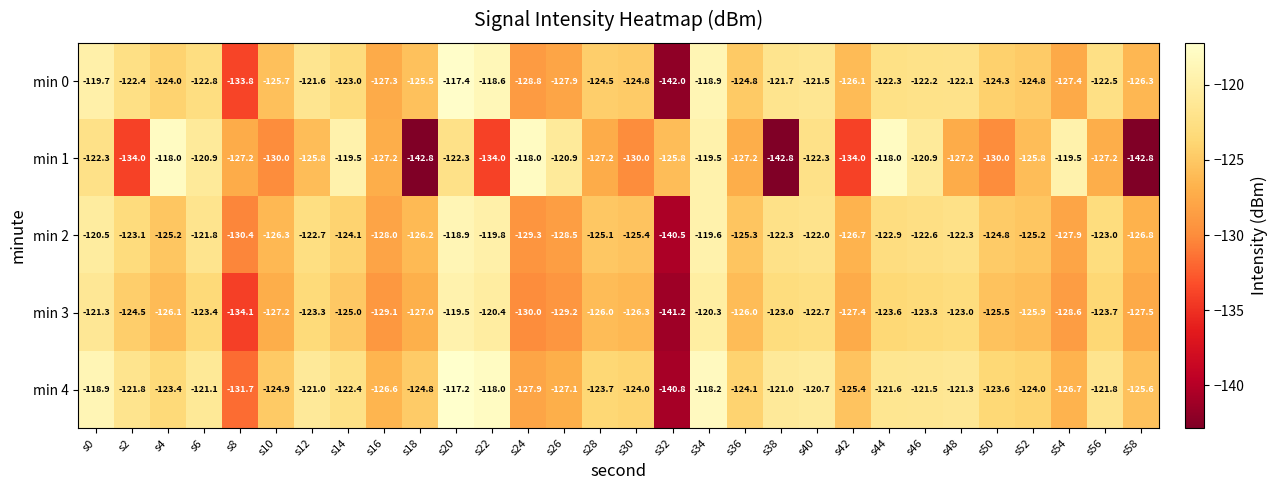

Rank the series by their maximum value, from lowest to highest.

min 3, min 2, min 1, min 0, min 4